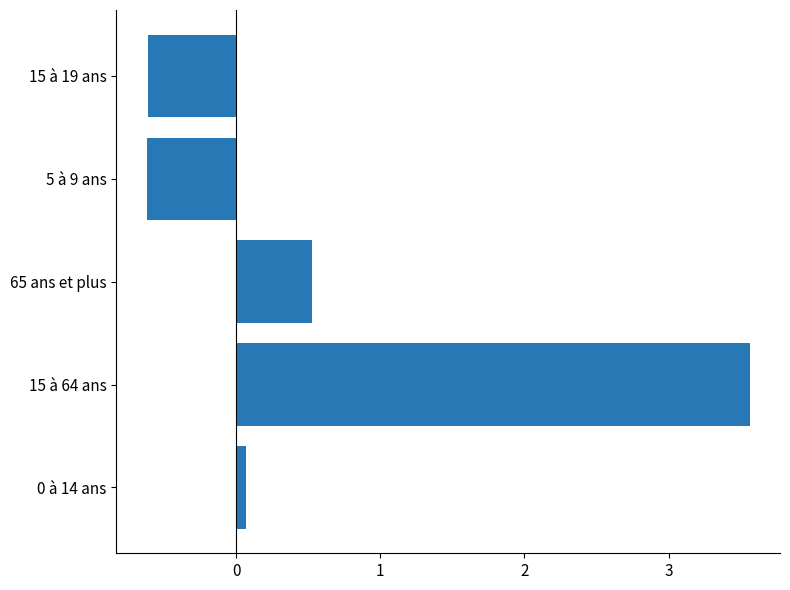

What is the greatest value displayed?

3.6